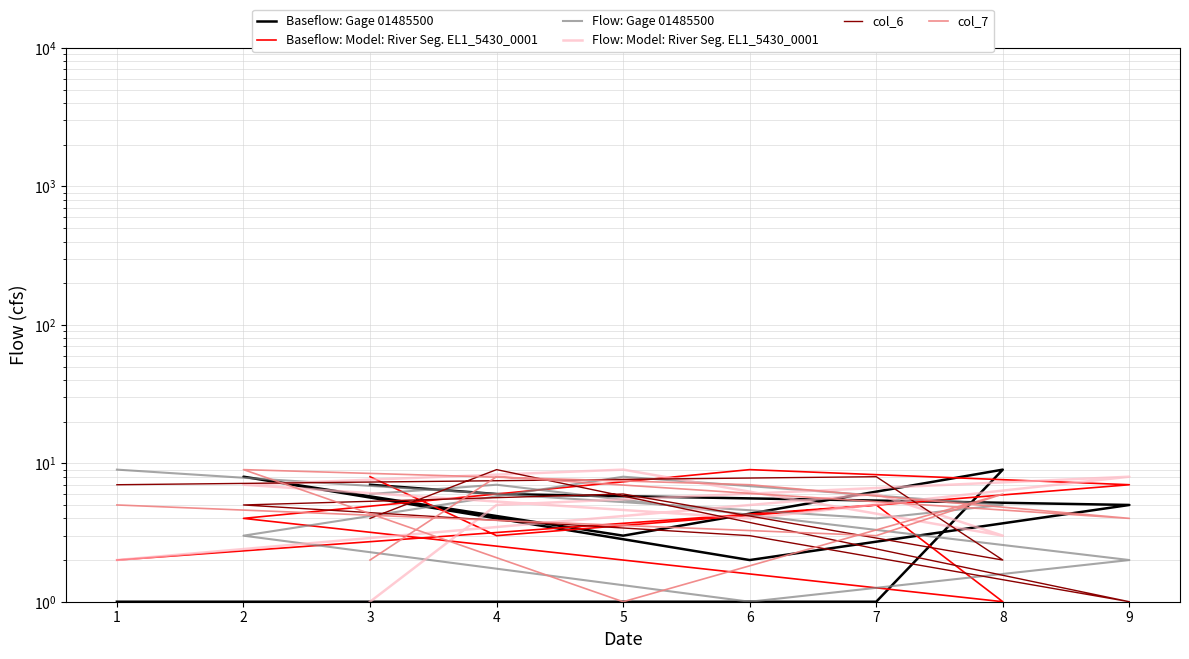

Reading left to right, what are all the values shown in this chart?

Baseflow: Gage 01485500: 1	1	9	3	8	2	5	6	7
Baseflow: Model: River Seg. EL1_5430_0001: 2	5	1	2	4	9	7	3	8
Flow: Gage 01485500: 9	4	5	8	3	1	2	7	6
Flow: Model: River Seg. EL1_5430_0001: 2	6	3	9	7	4	8	5	1
col_6: 7	8	2	6	5	3	1	9	4
col_7: 5	3	6	1	9	7	4	8	2